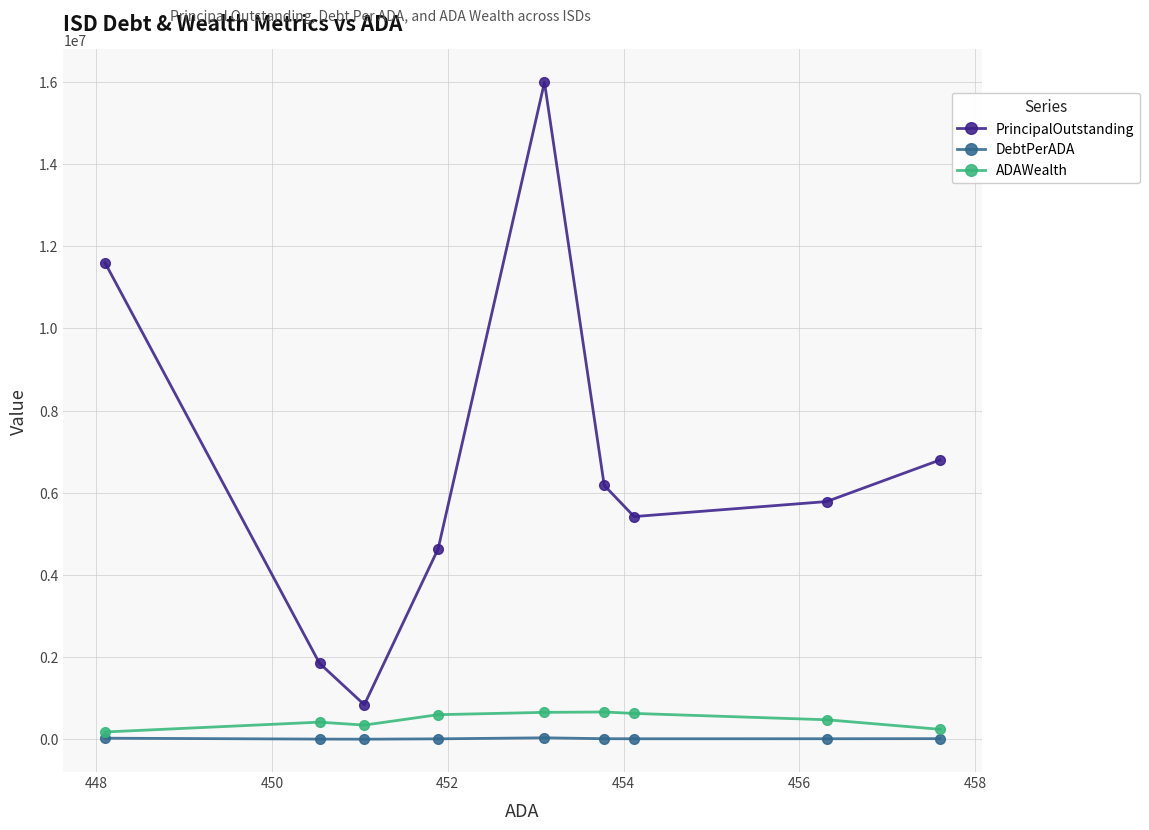

In DebtPerADA, how many points are lower than both neighbors (excluding endpoints)?

2